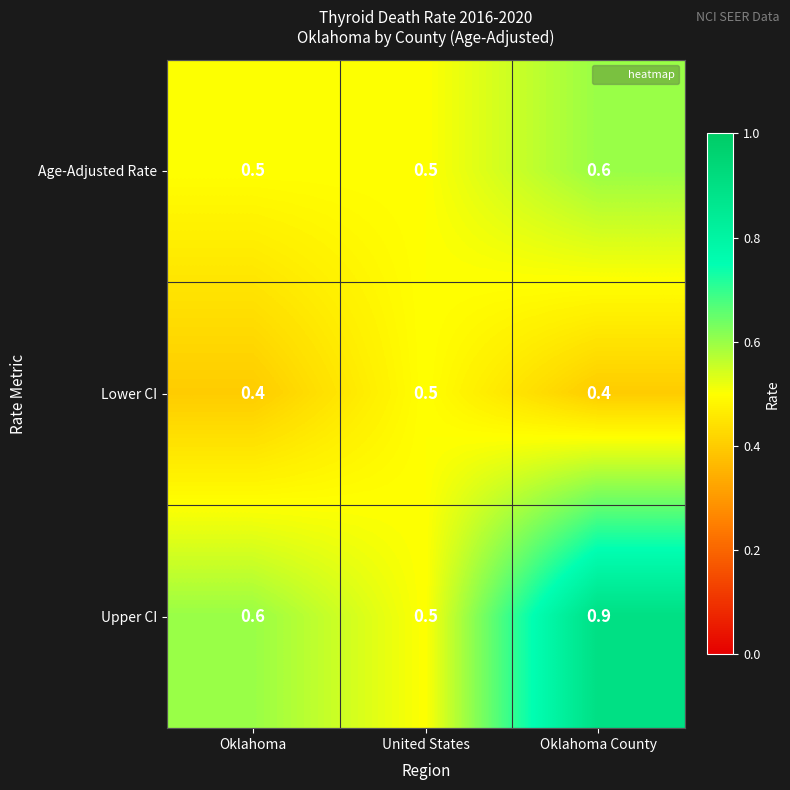

At how many categories does at least one series exceed 0?

3